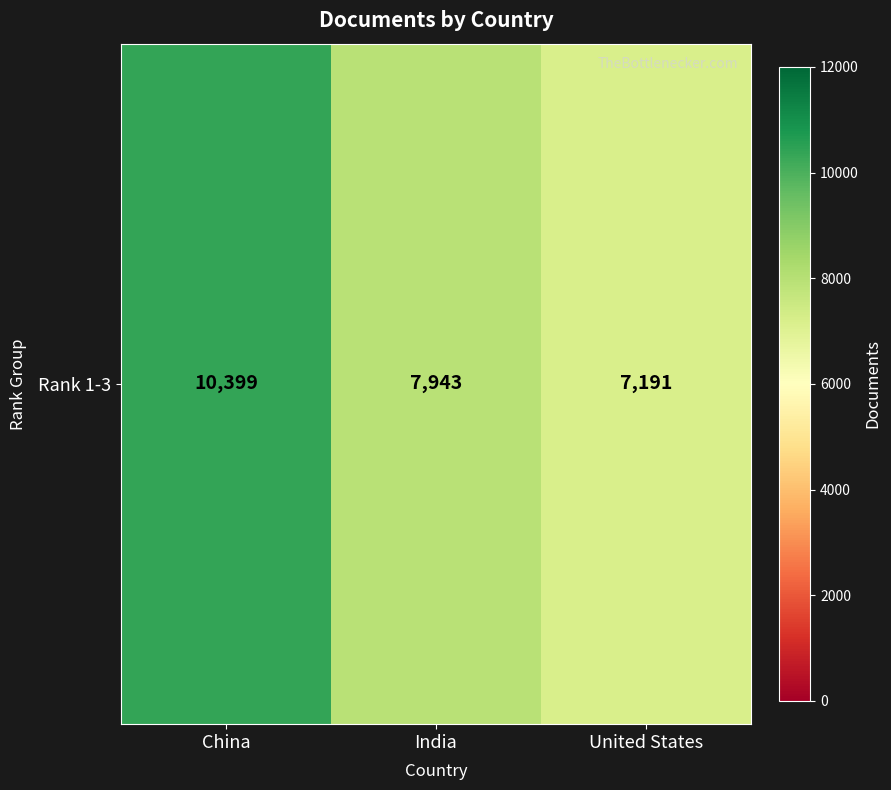

The chart shows a value of 18282 at China. True or false?

False